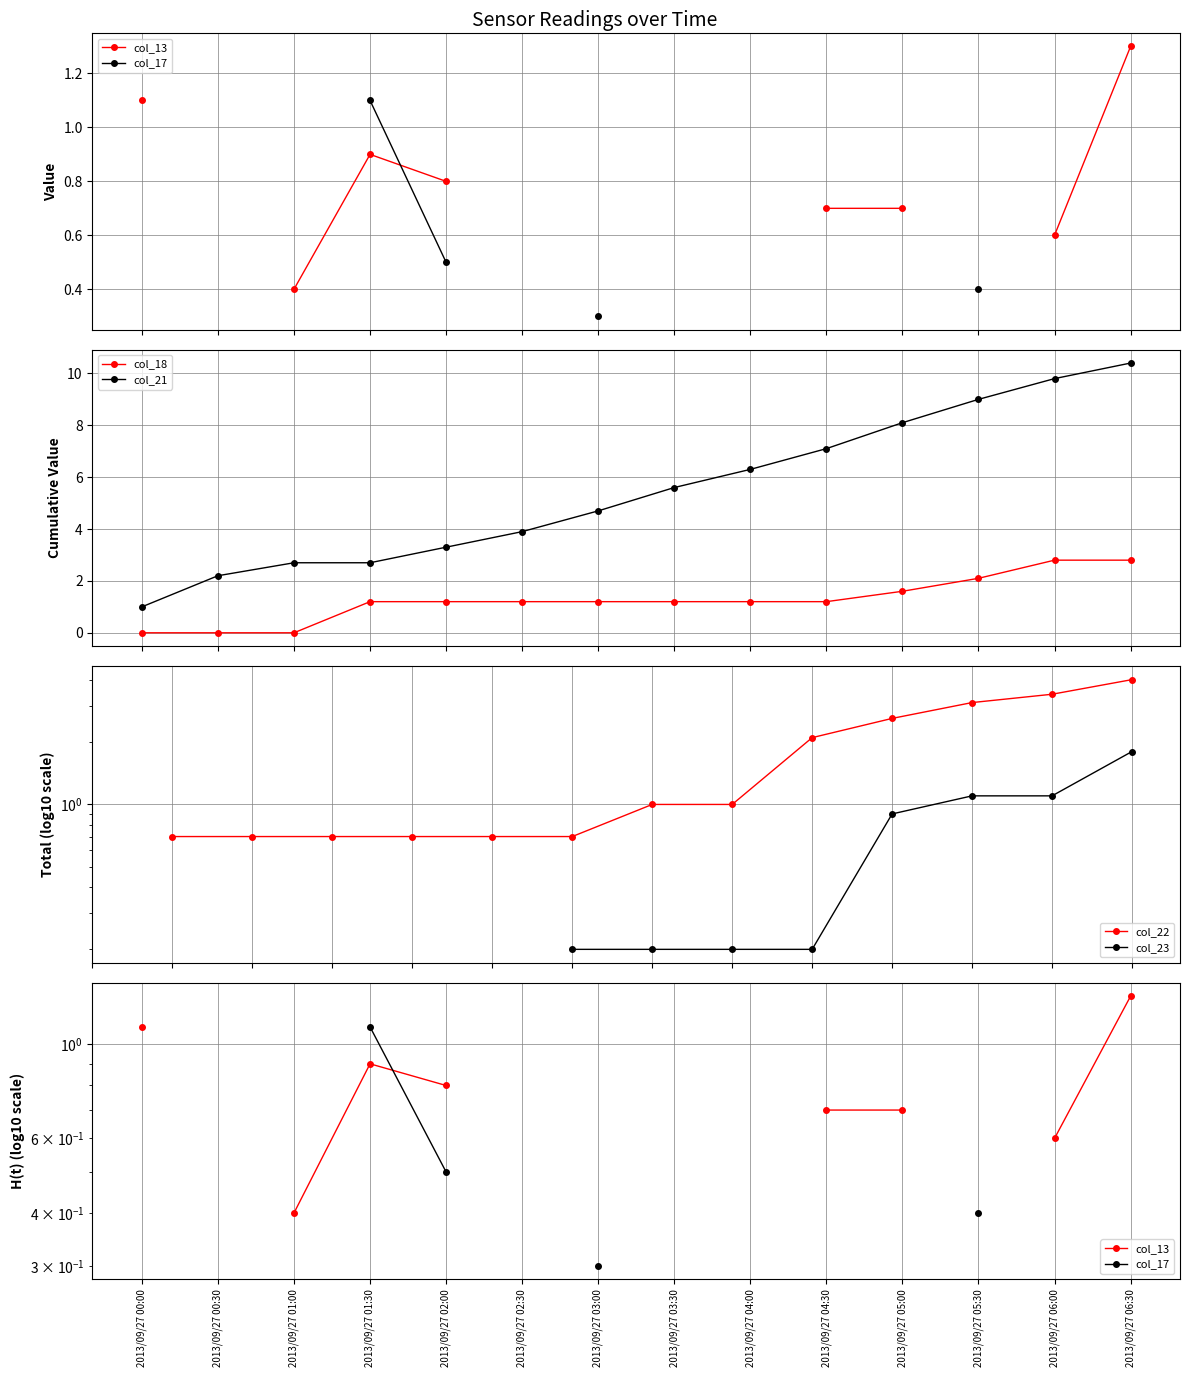

How many positive values does the col_23 series have?

8